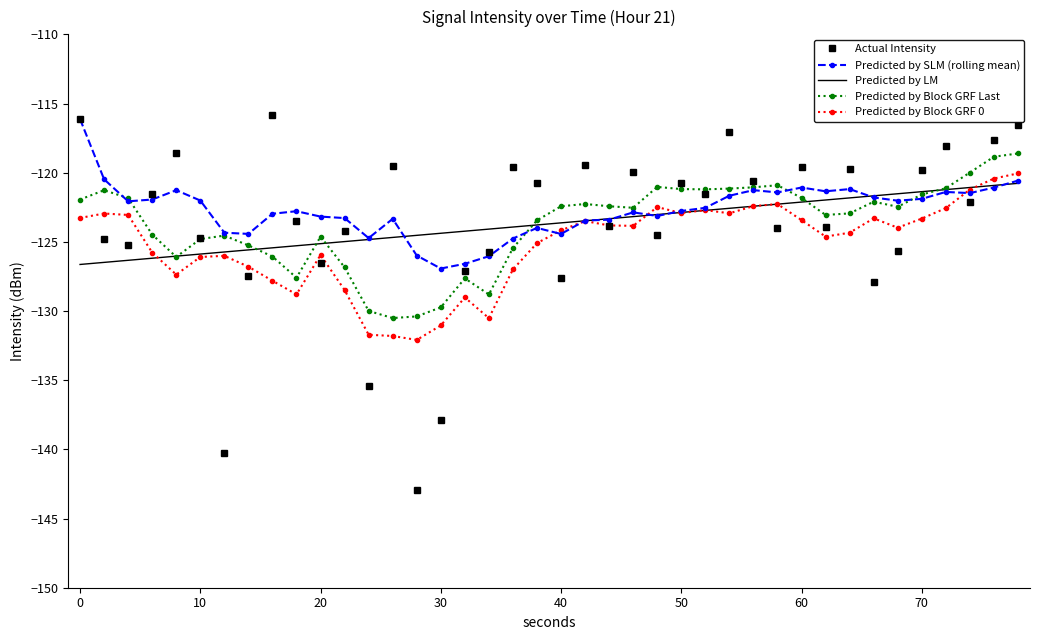

What is the greatest value displayed?

-115.8